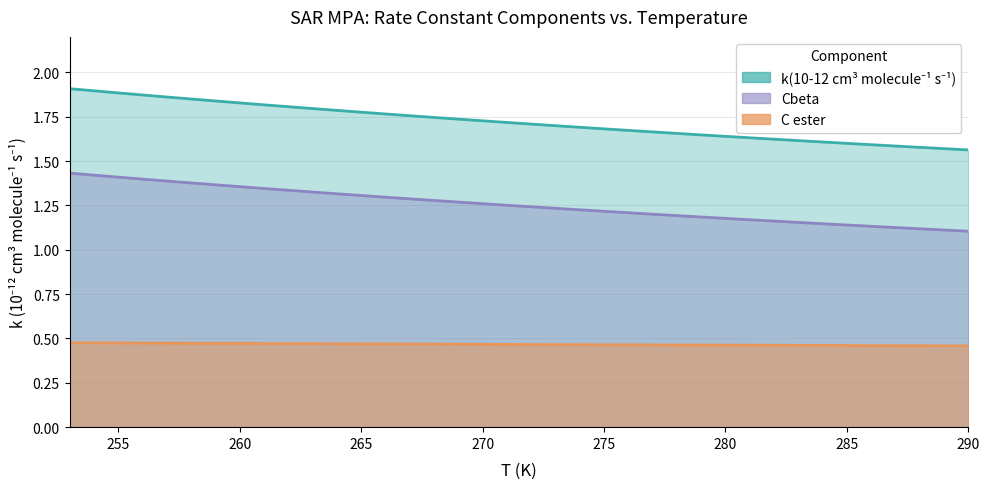

What is the difference between the maximum and minimum values in the Cbeta series?

0.3